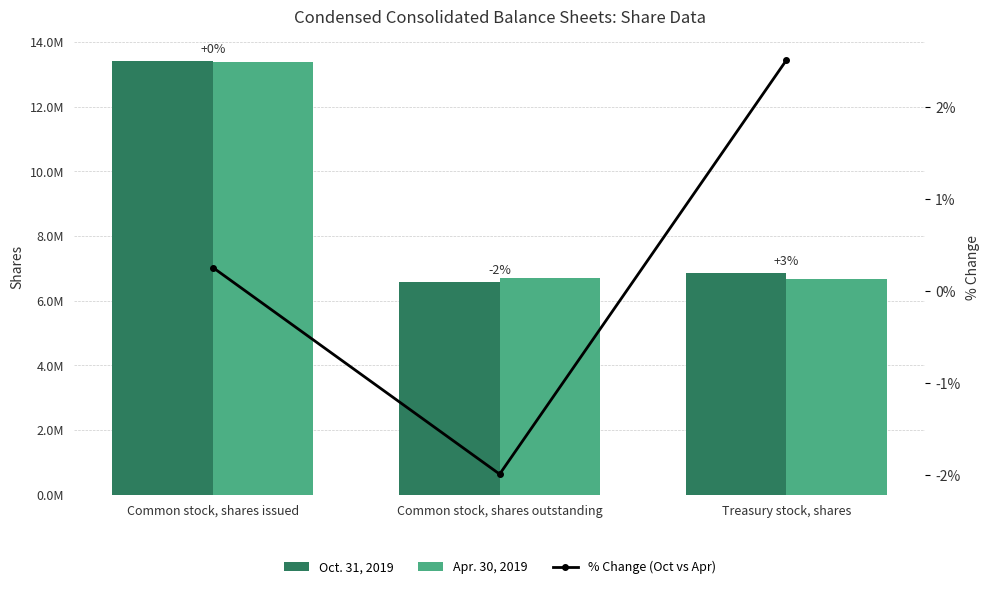

Is the value of Oct. 31, 2019 at Common stock, shares issued greater than the value of % Change (Oct vs Apr) at Common stock, shares outstanding?

Yes